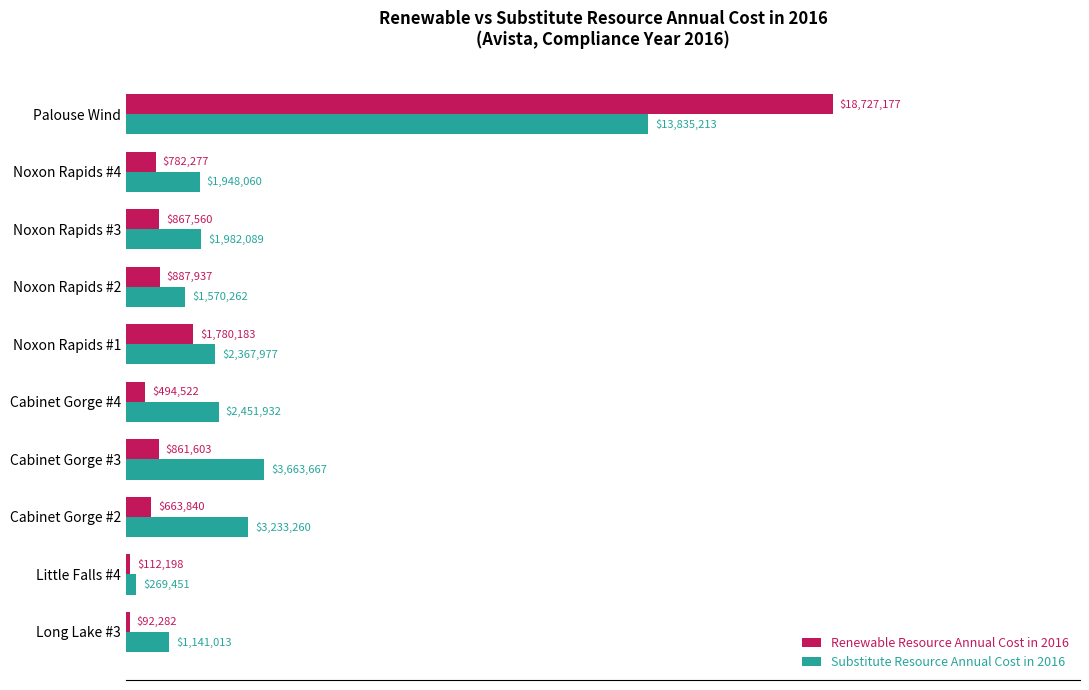

What are all the series names shown in the legend?

Renewable Resource Annual Cost in 2016, Substitute Resource Annual Cost in 2016